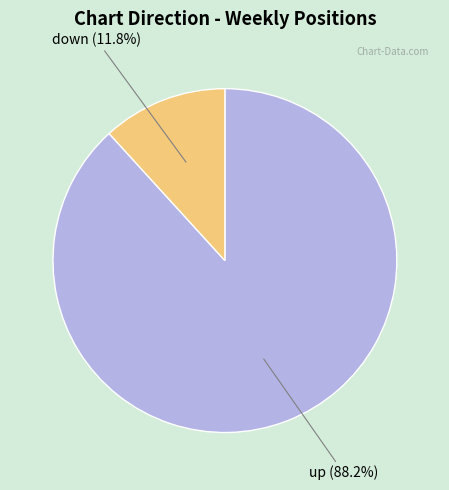

Rank the categories by value from highest to lowest.

up, down